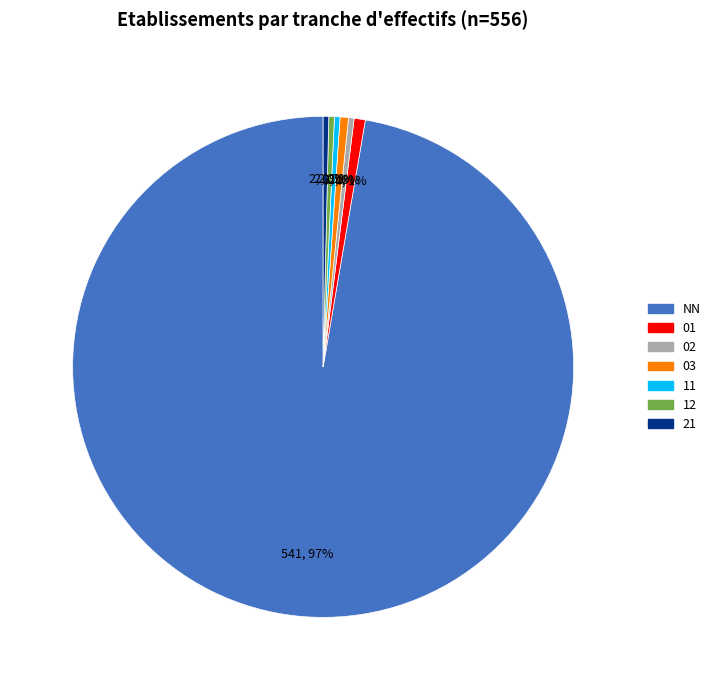

Does any single category account for the majority?

Yes